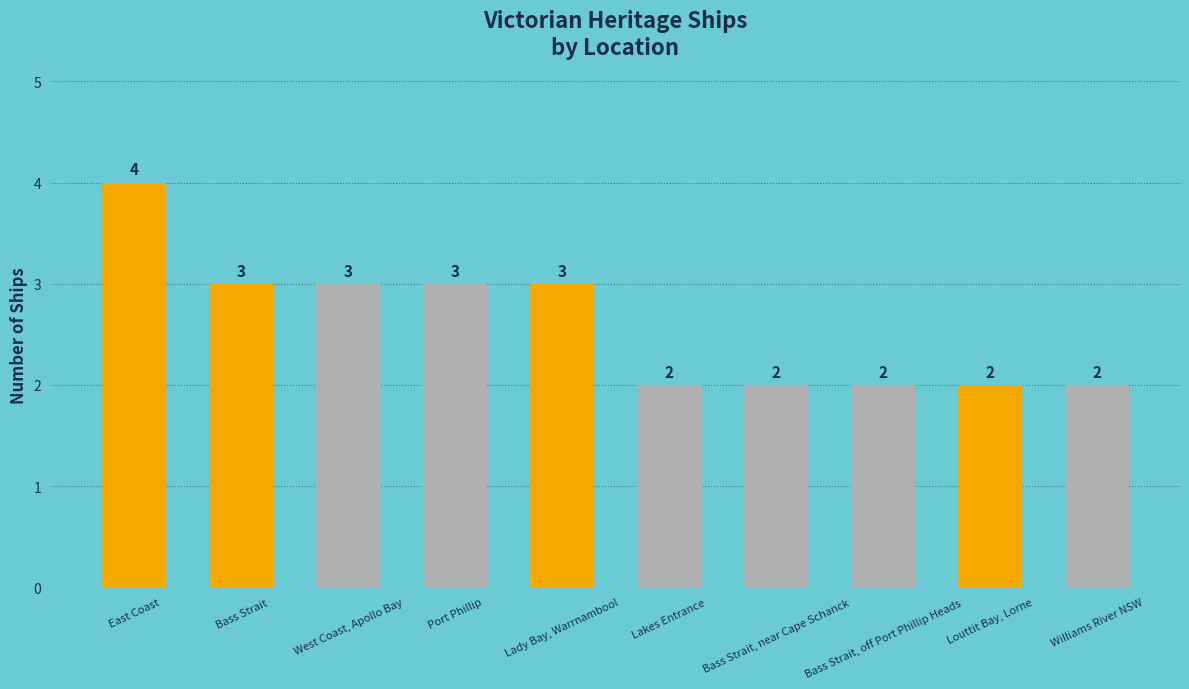

What position from the right is East Coast?

10